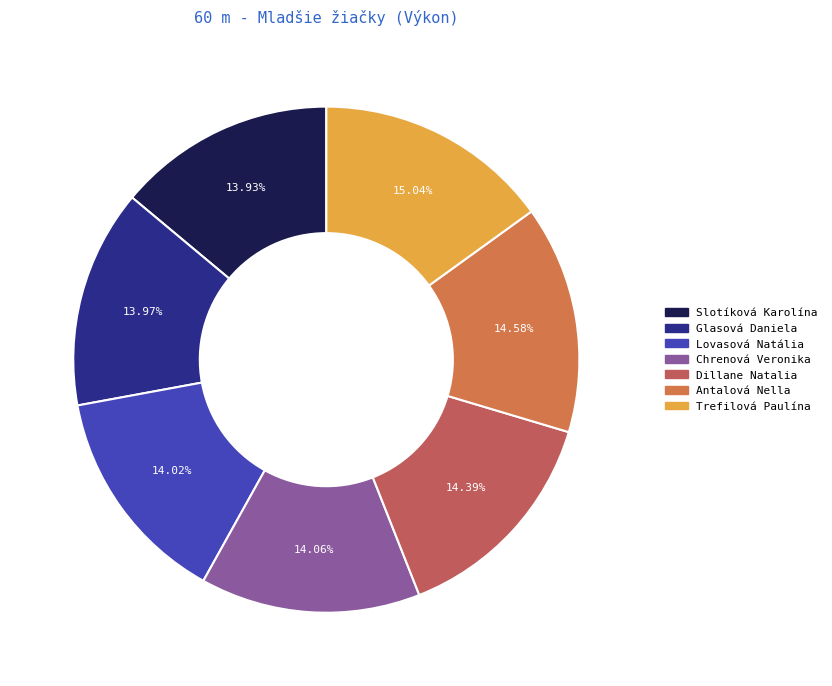

Is the sum of Dillane Natalia and Lovasová Natália greater than half?

No